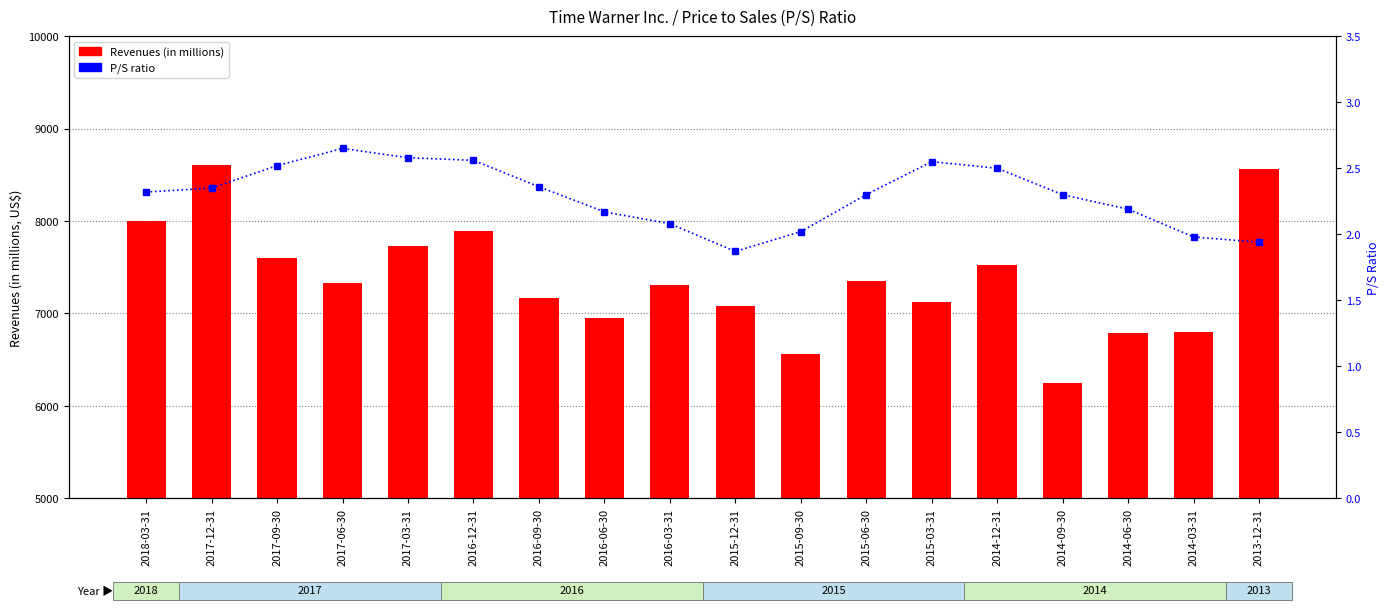

What is the maximum value for P/S ratio?

2.6